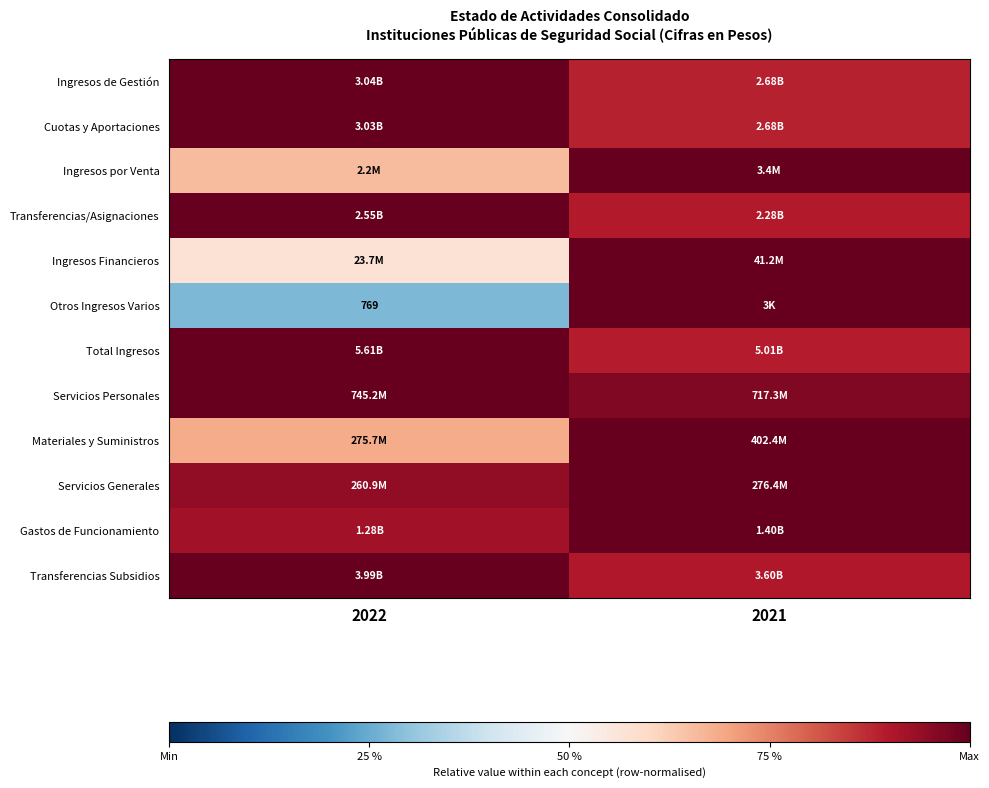

What is the average value of the Otros Ingresos Varios series?

0.6